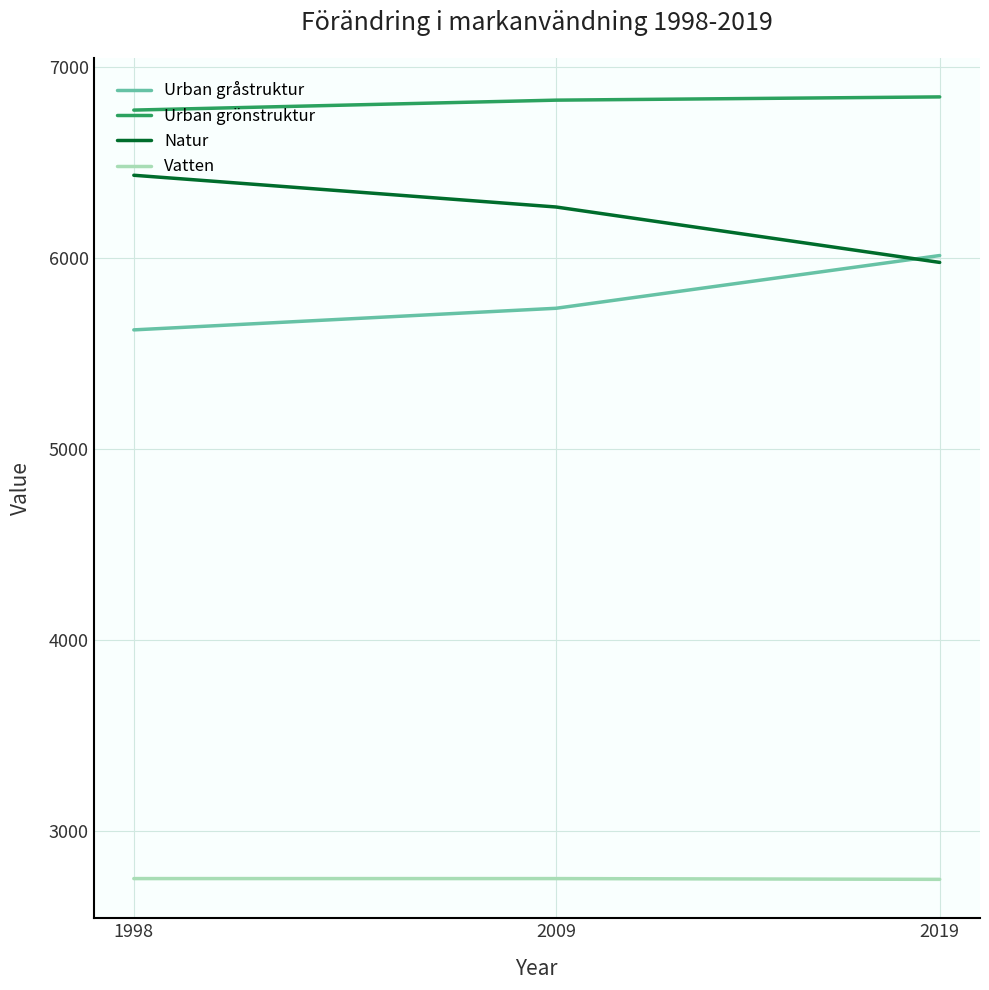

What is the difference between the second highest and minimum values in the Urban gråstruktur series?

113